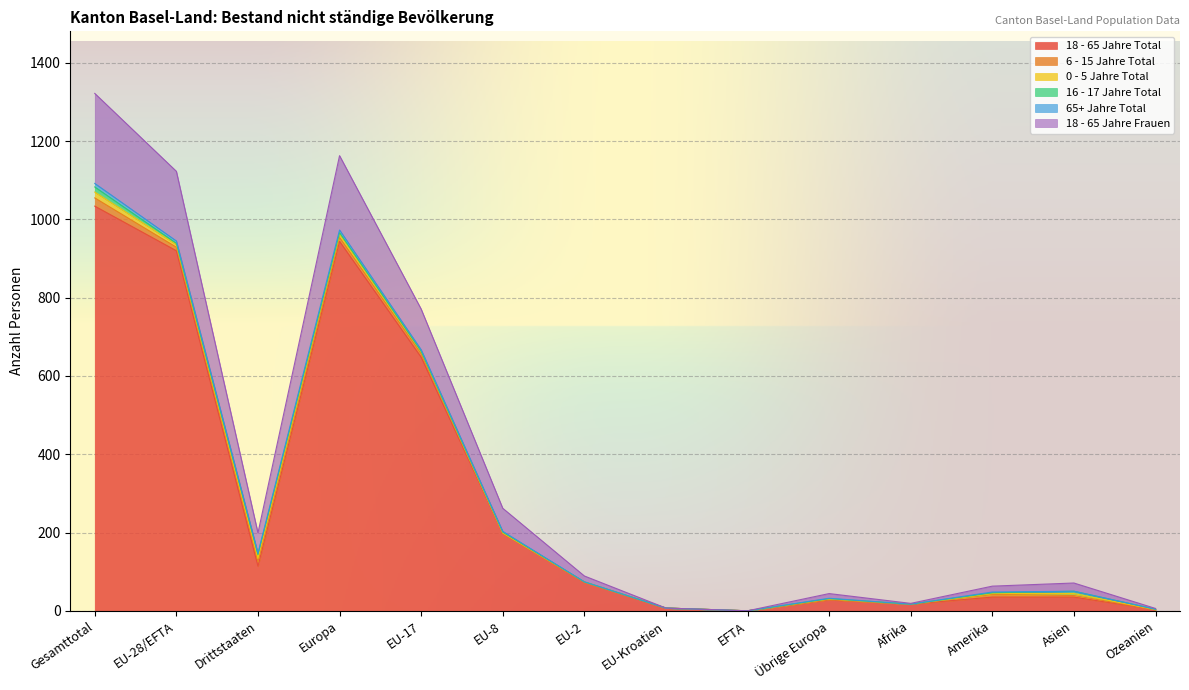

At which category is the sum across all series the highest?

Gesamttotal